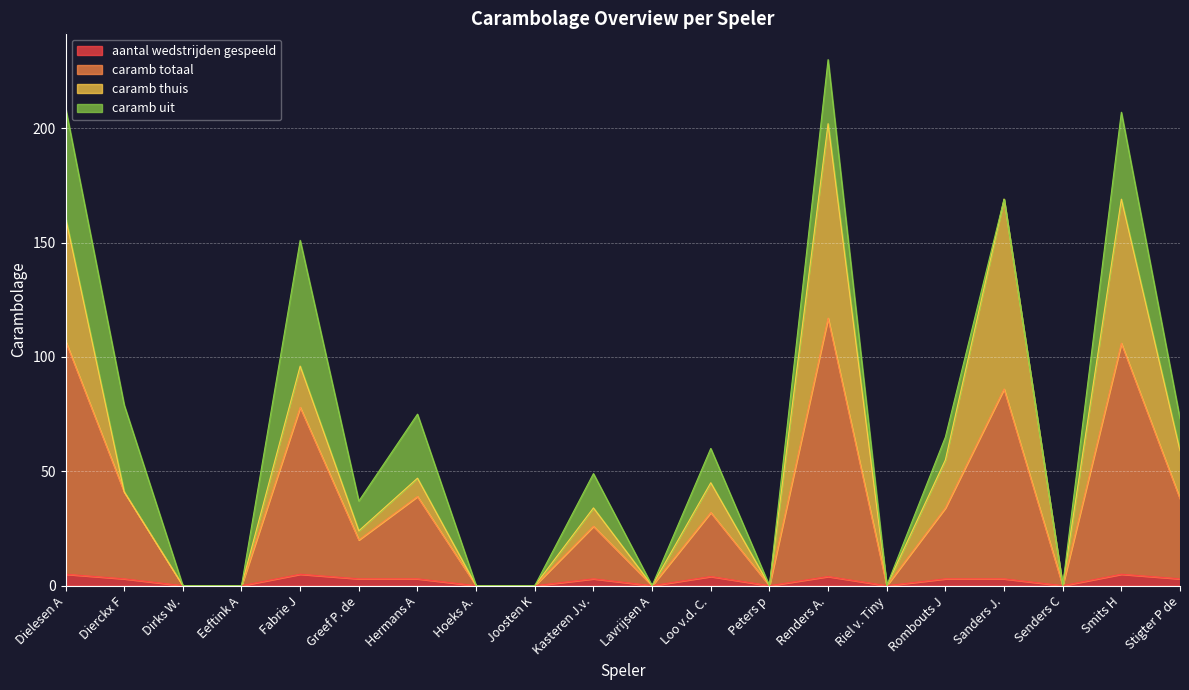

What is the maximum value for aantal wedstrijden gespeeld?

5